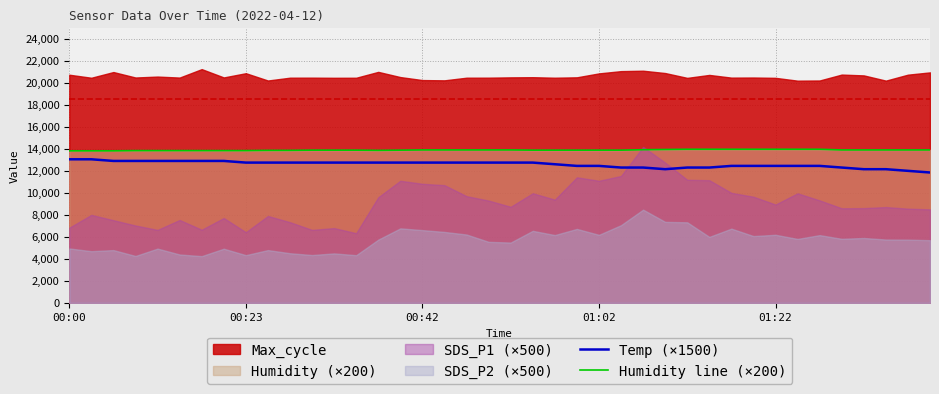

Reading left to right, extract all data points from this chart.

Temp (×1500): 13050.0	13050.0	12900.0	12900.0	12900.0	12900.0	12900.0	12900.0	12750.0	12750.0	12750.0	12750.0	12750.0	12750.0	12750.0	12750.0	12750.0	12750.0	12750.0	12750.0	12750.0	12750.0	12600.0	12450.0	12450.0	12300.0	12300.0	12150.0	12300.0	12300.0	12450.0	12450.0	12450.0	12450.0	12450.0	12300.0	12150.0	12150.0	12000.0	11850.0
Humidity line (×200): 13820.0	13820.0	13820.0	13840.0	13840.0	13840.0	13840.0	13840.0	13840.0	13860.0	13860.0	13880.0	13880.0	13880.0	13860.0	13880.0	13900.0	13900.0	13900.0	13900.0	13900.0	13880.0	13880.0	13880.0	13880.0	13880.0	13920.0	13940.0	13960.0	13960.0	13960.0	13960.0	13960.0	13960.0	13960.0	13900.0	13900.0	13900.0	13900.0	13900.0